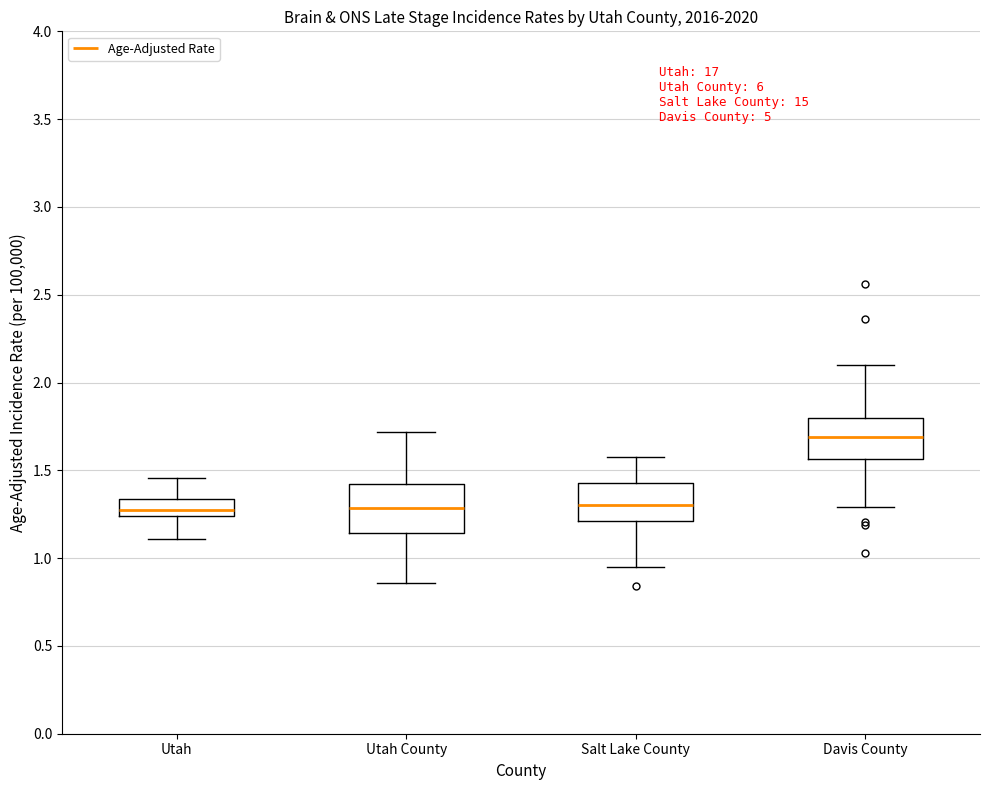

Where is the lower edge of the box for Salt Lake County on the y-axis? The values are not printed on the chart, so give them approximately, as read against the axis.

1.20